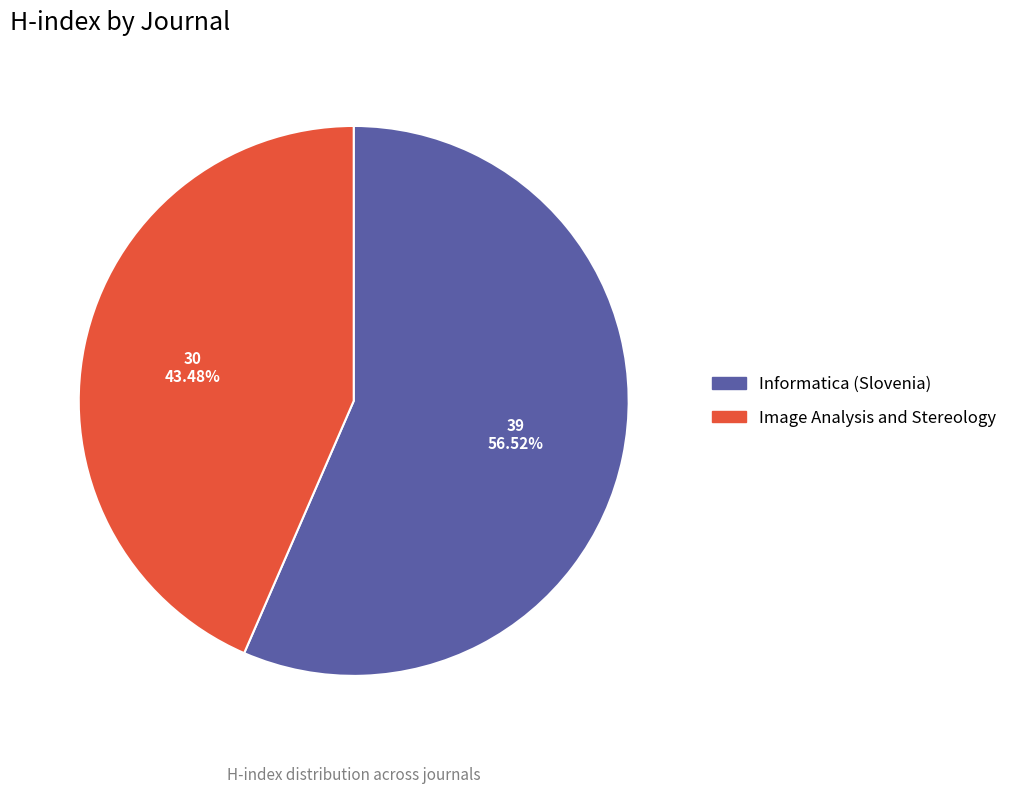

To the nearest percent, what is the difference between the Informatica (Slovenia) and Image Analysis and Stereology slice percentages?

13%